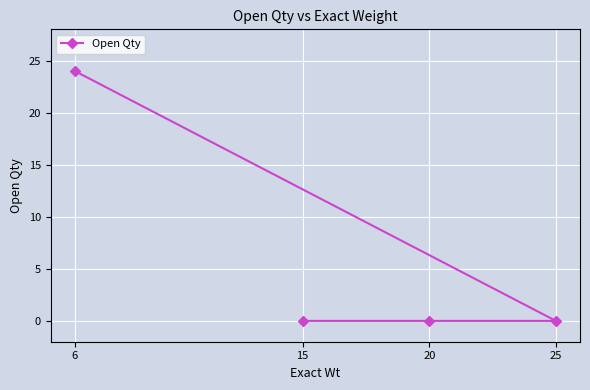

Which category has the highest value across all series?

6